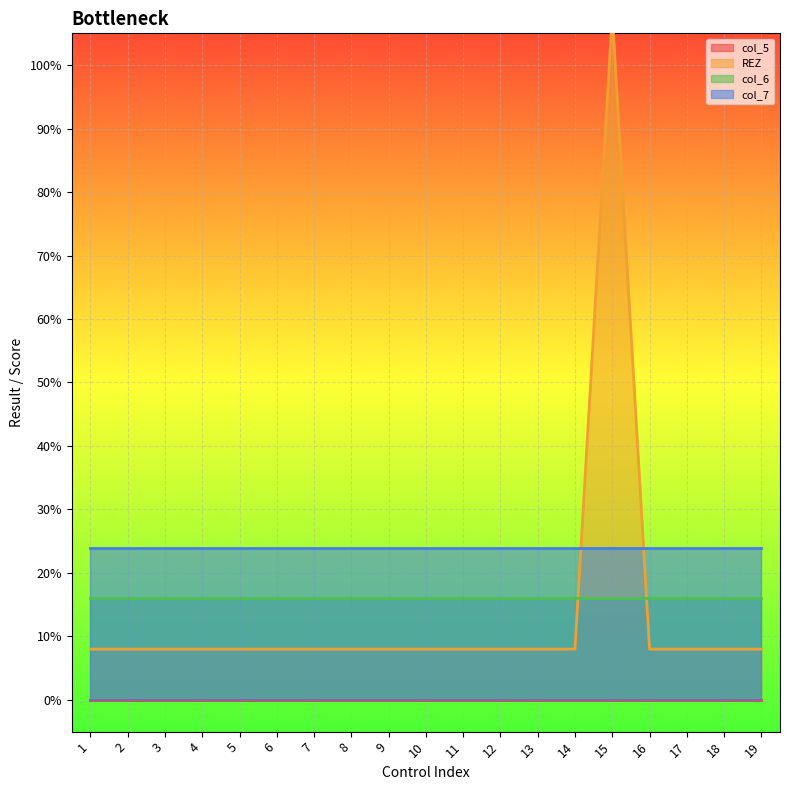

Rank the series at 6 from lowest to highest value.

col_5, REZ, col_6, col_7